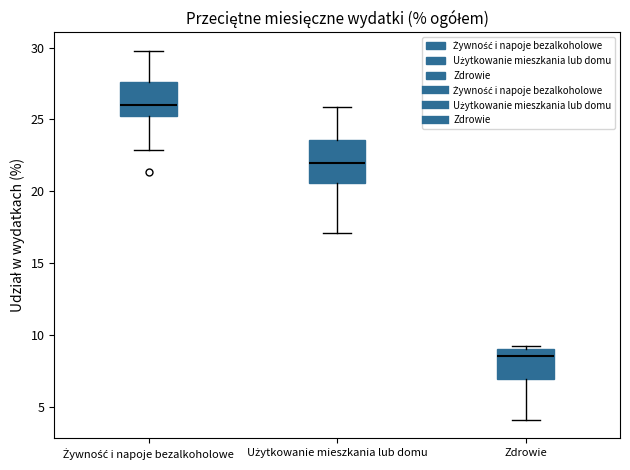

Comparing the boxes themselves (not the whiskers), which one is the tallest?

Użytkowanie mieszkania lub domu